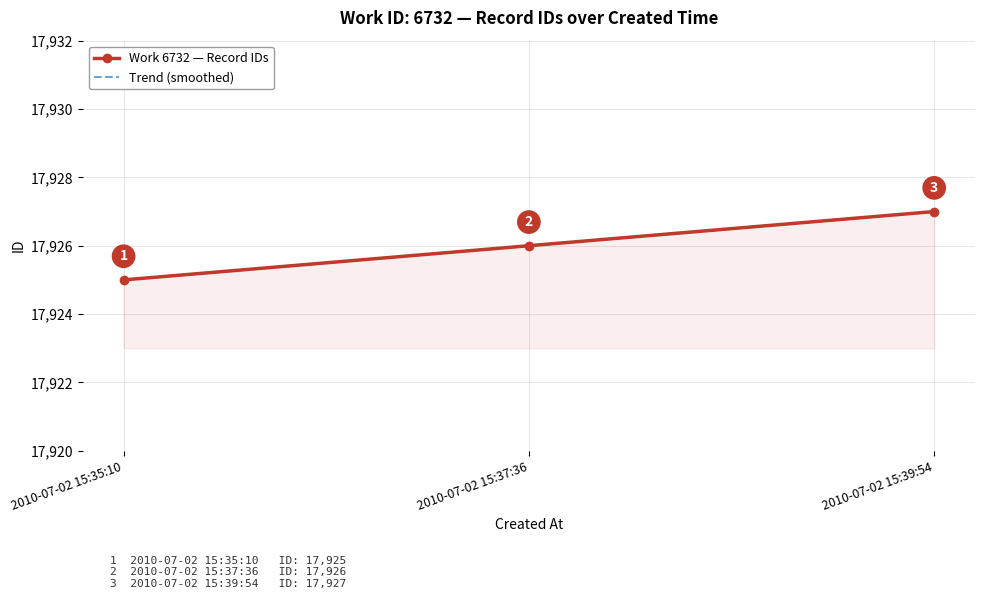

Where is the data nearest to the value 17926?

2010-07-02 15:37:36